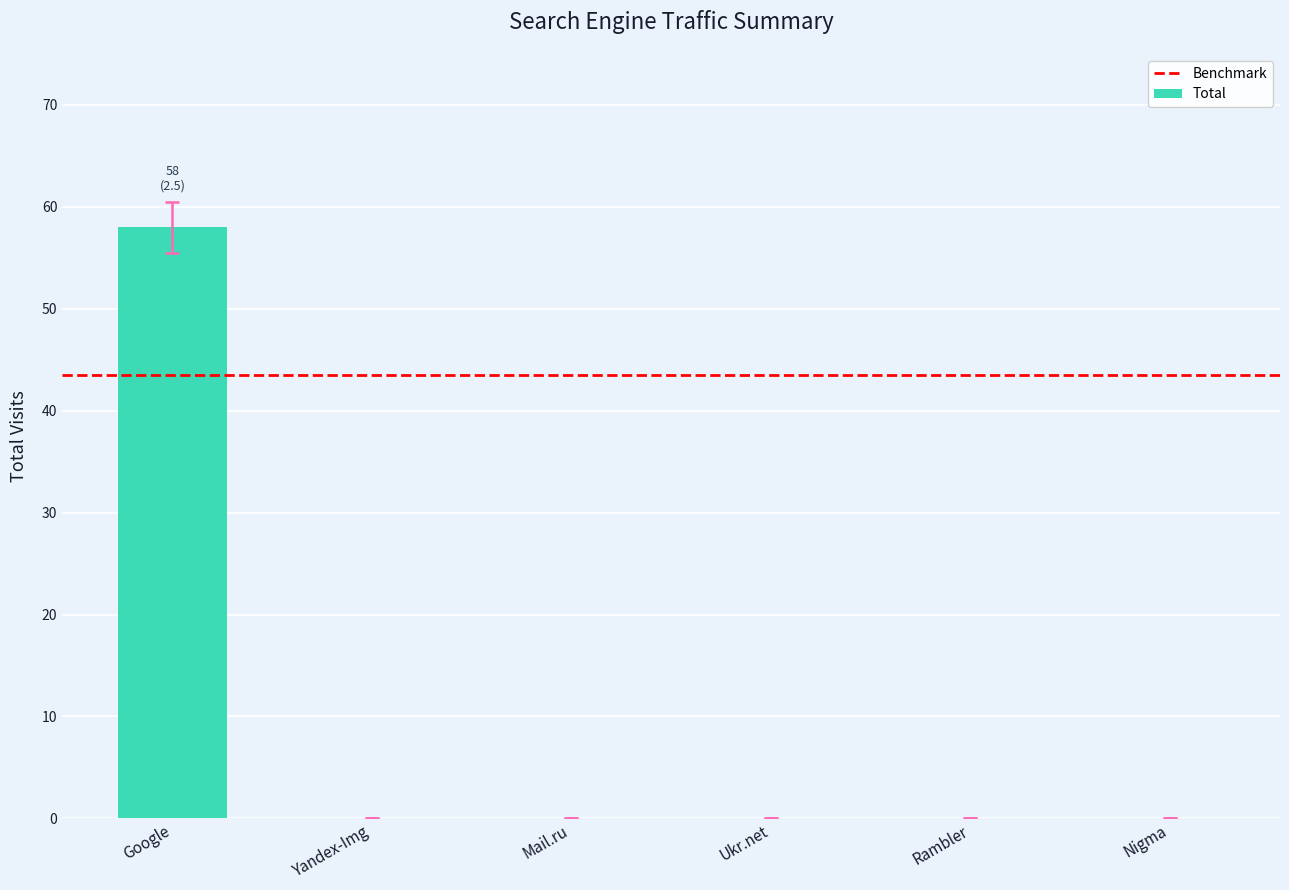

What is the change in value from Google to Mail.ru?

-58